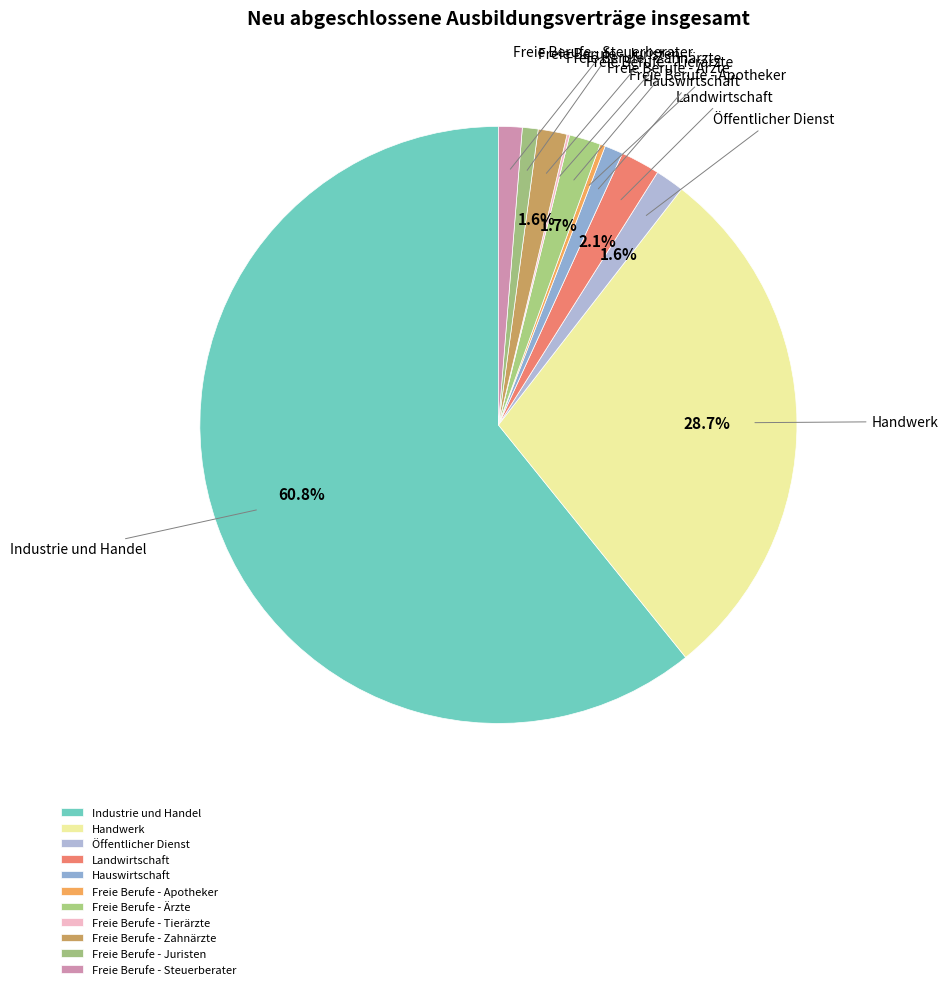

Is it true that Hauswirtschaft is 11% of the pie?

False